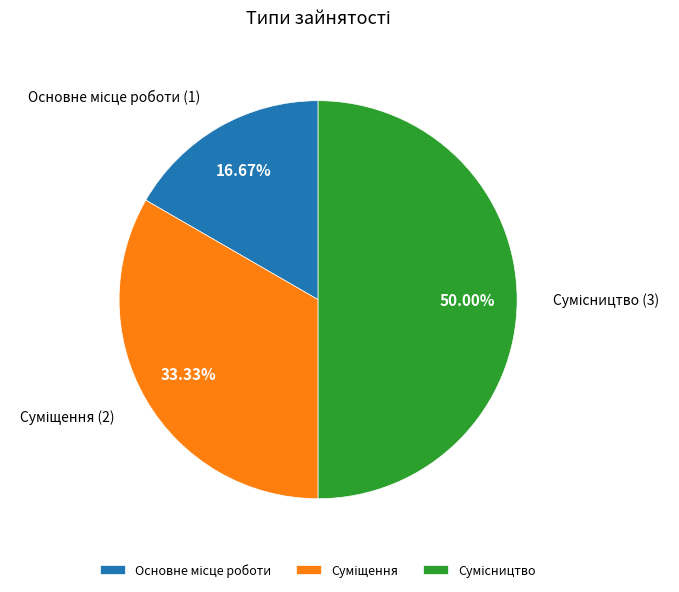

The Суміщення slice represents 33% of the pie. True or false?

True